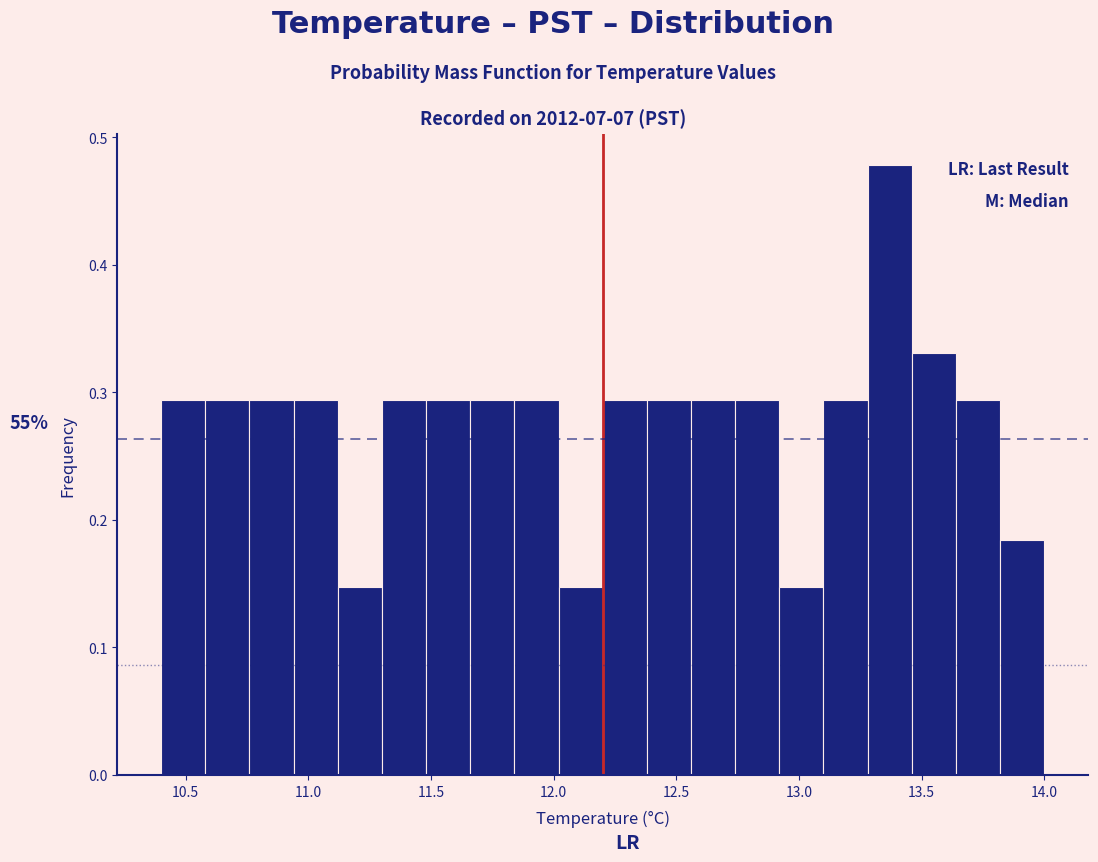

Read against the x-axis, roughly where is the centre of the tallest bar?

13.35